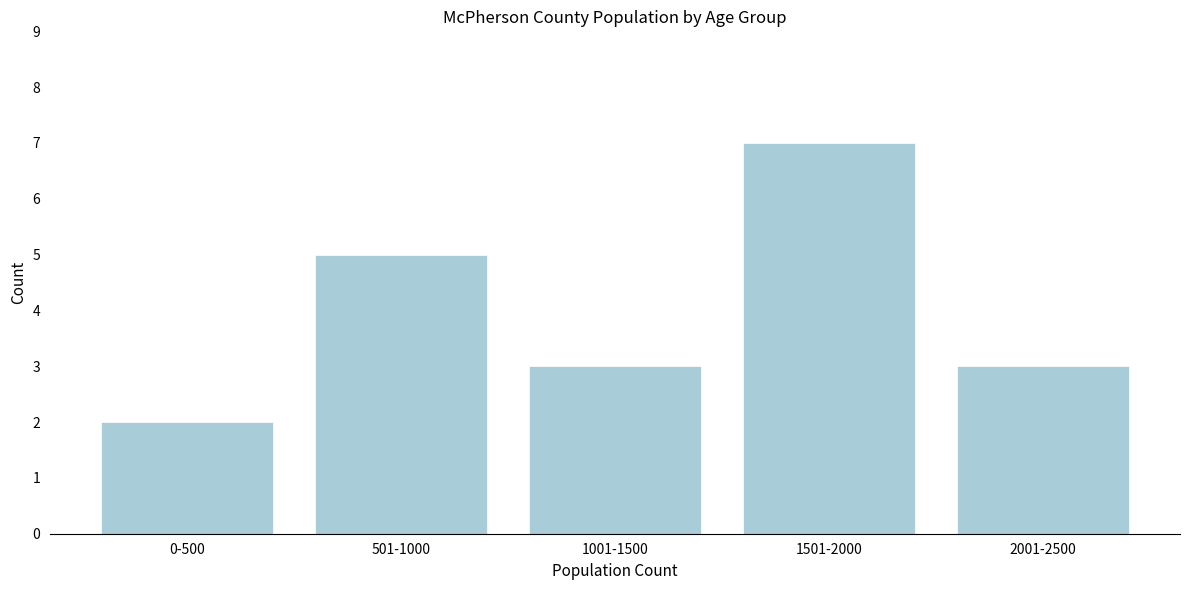

Reading left to right, transcribe all the data shown in this chart.

0-500=2	501-1000=5	1001-1500=3	1501-2000=7	2001-2500=3